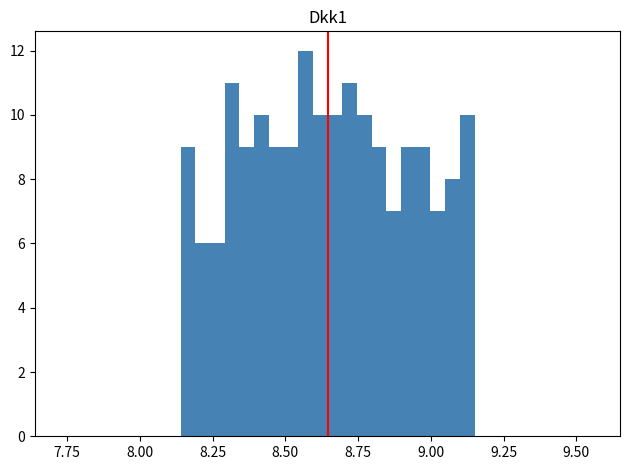

Around what value on the x-axis is the tallest bar? Give the approximate position of its centre, as read against the axis.

8.55